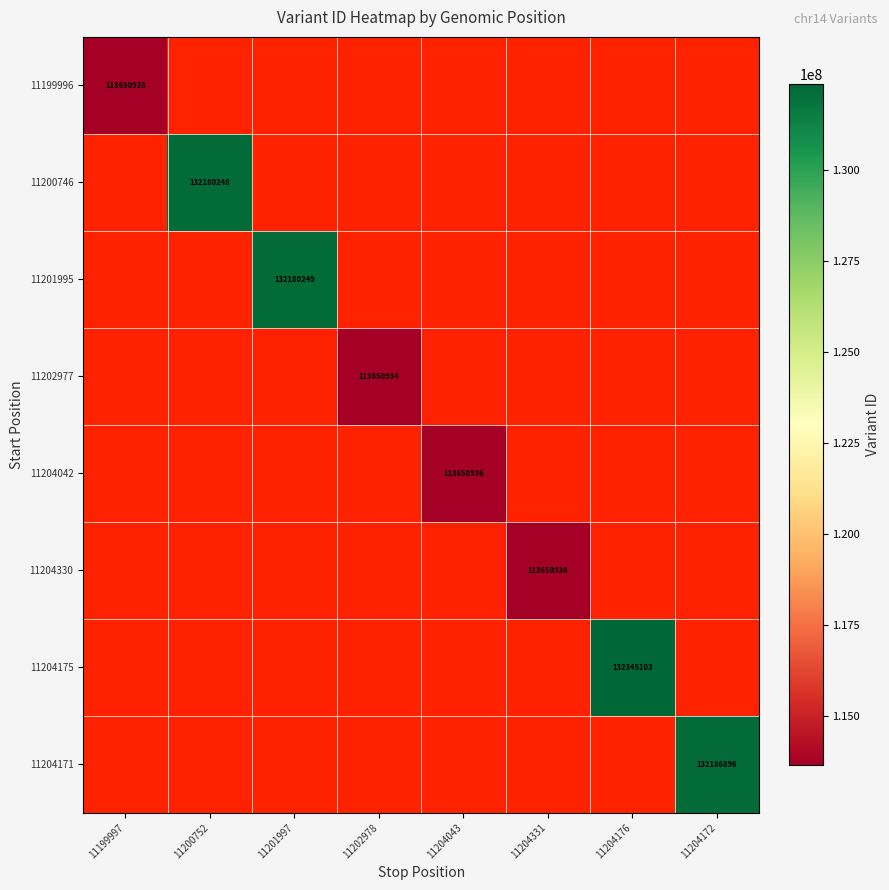

The 11201995 series shows 132180249 at 11201997. True or false?

True